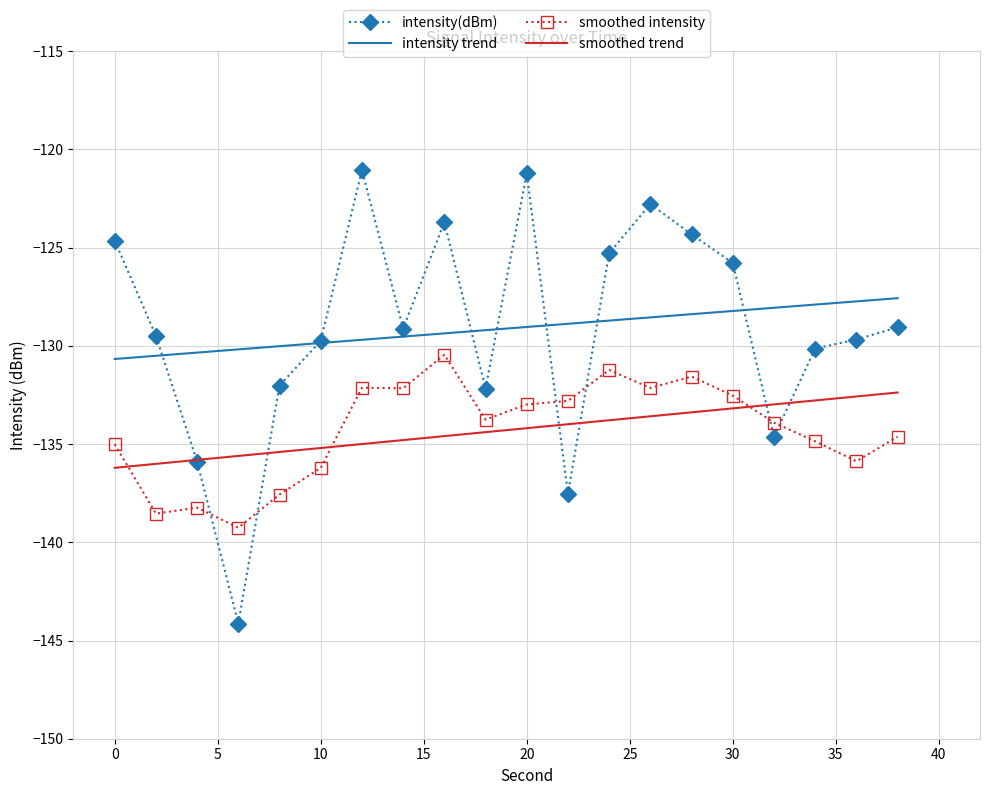

What is the sum of the values at 28 and 8?

-256.3